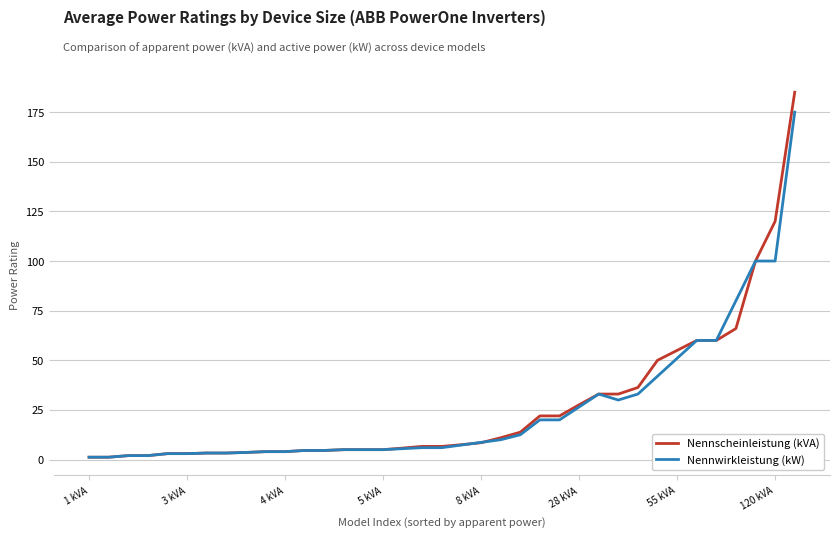

How many lines are shown in the chart?

2